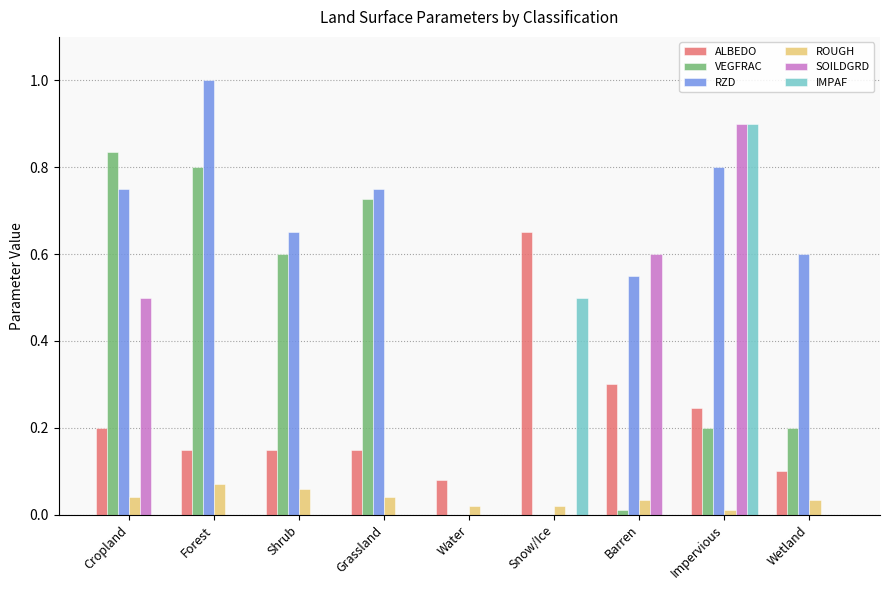

What is the greatest value displayed?

1.0